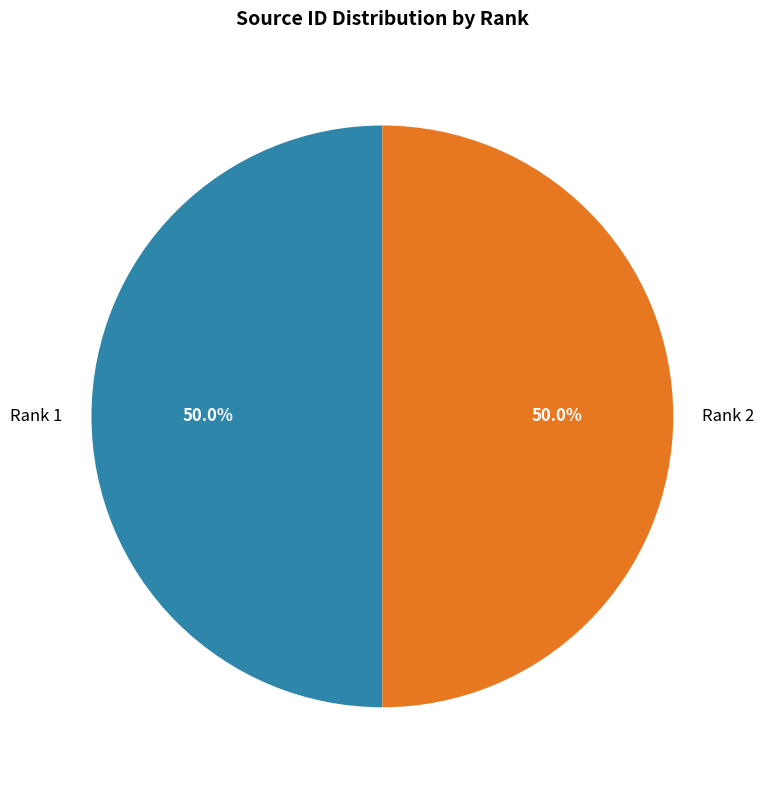

What percentage is the Rank 1 slice, to the nearest percent?

50%